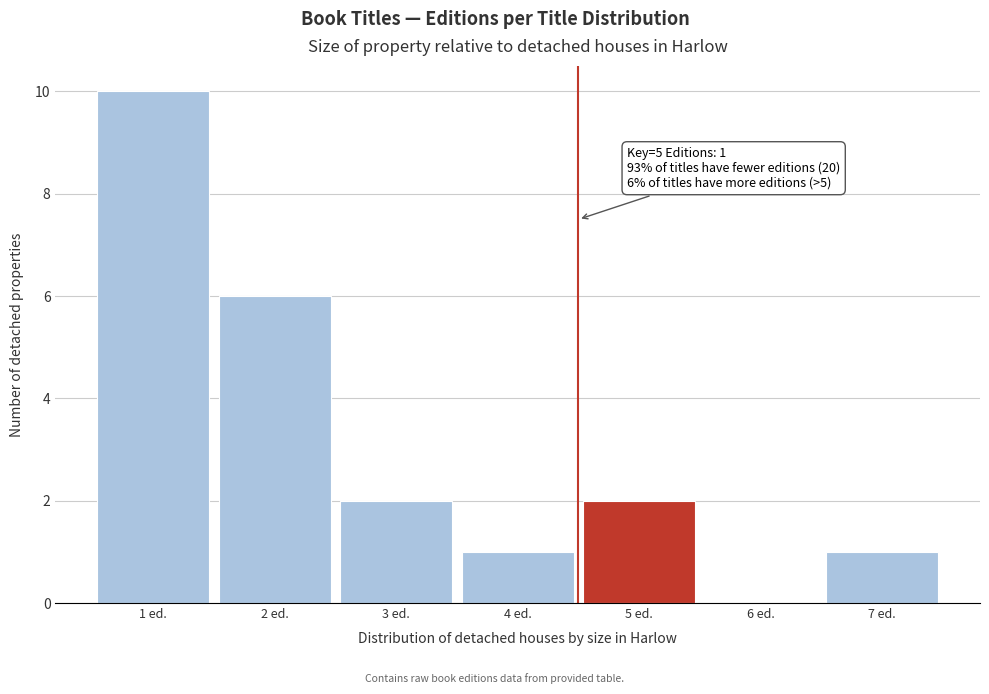

Reading right to left, transcribe all the data shown in this chart.

7 ed.=1	6 ed.=0	5 ed.=2	4 ed.=1	3 ed.=2	2 ed.=6	1 ed.=10